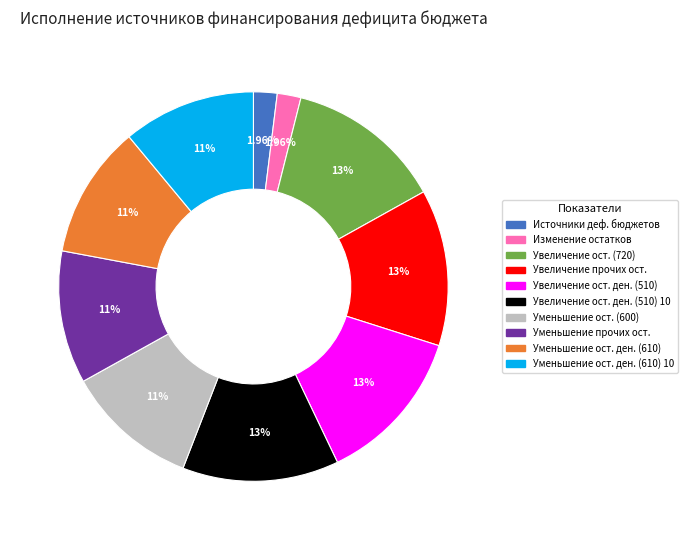

How many segments does this pie chart have?

10